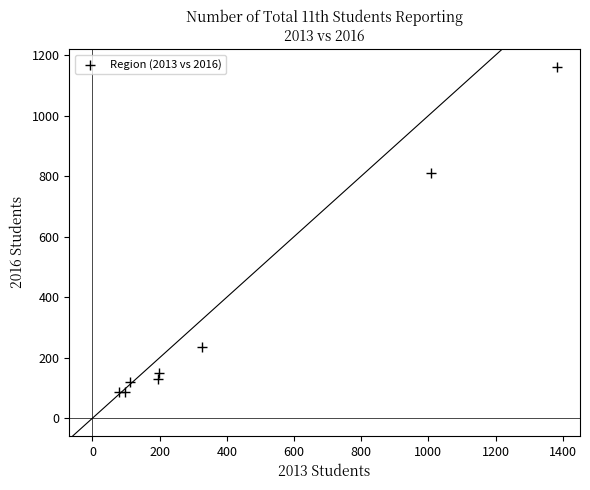

What Y value in the scatter plot is closest to 624?

811